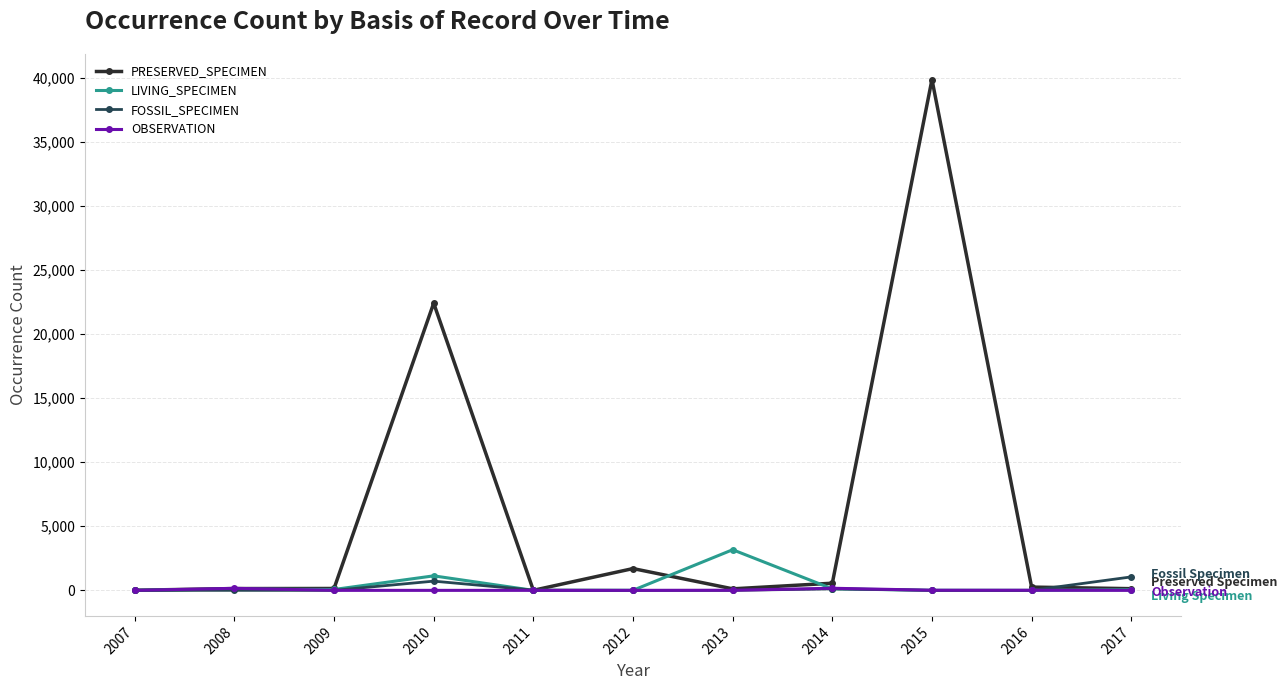

What is the average value of the OBSERVATION series?

32